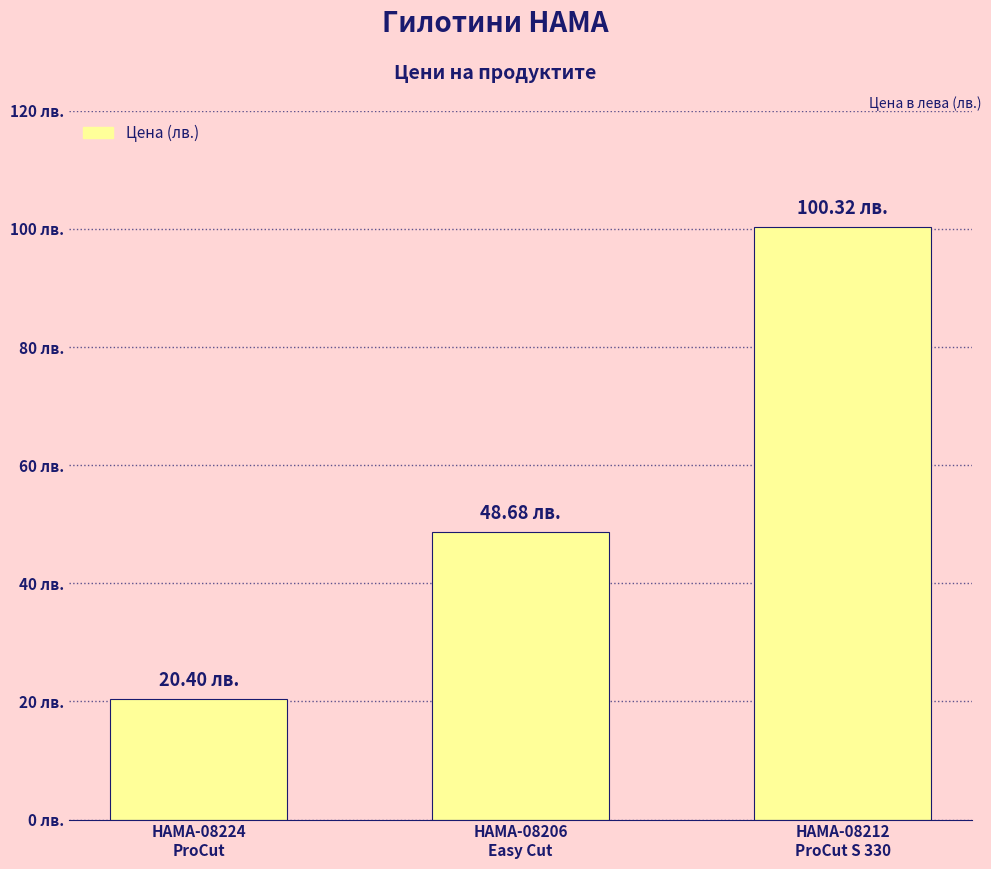

Reading left to right, transcribe all the data shown in this chart.

HAMA-08224
ProCut=20.4	HAMA-08206
Easy Cut=48.7	HAMA-08212
ProCut S 330=100.3